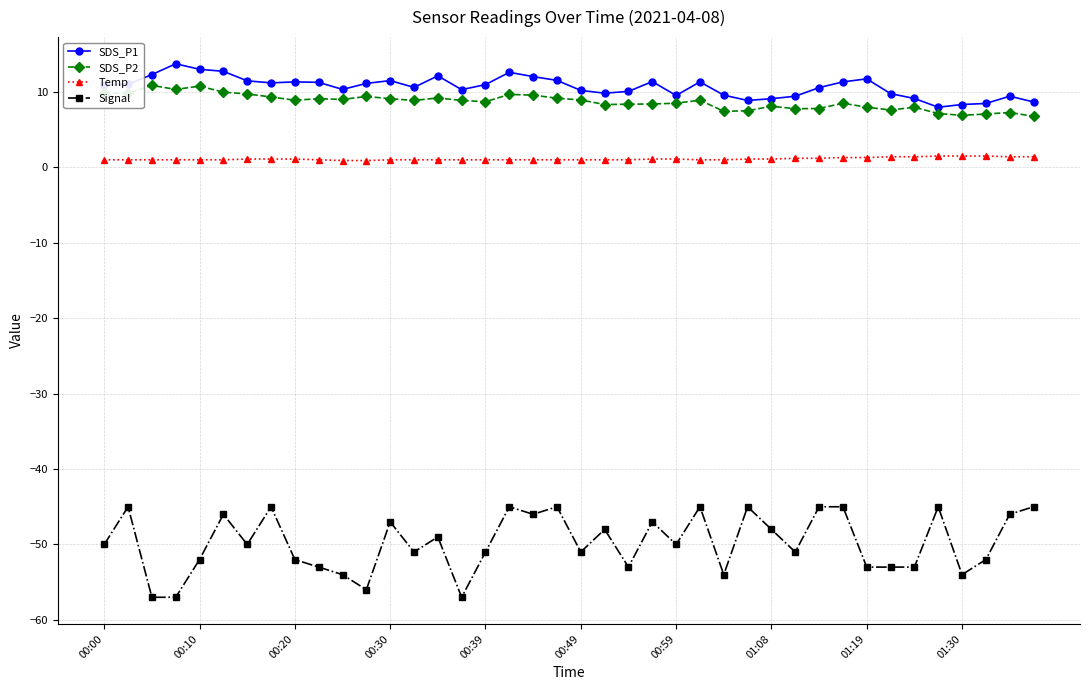

What is the maximum value shown in the chart?

13.7